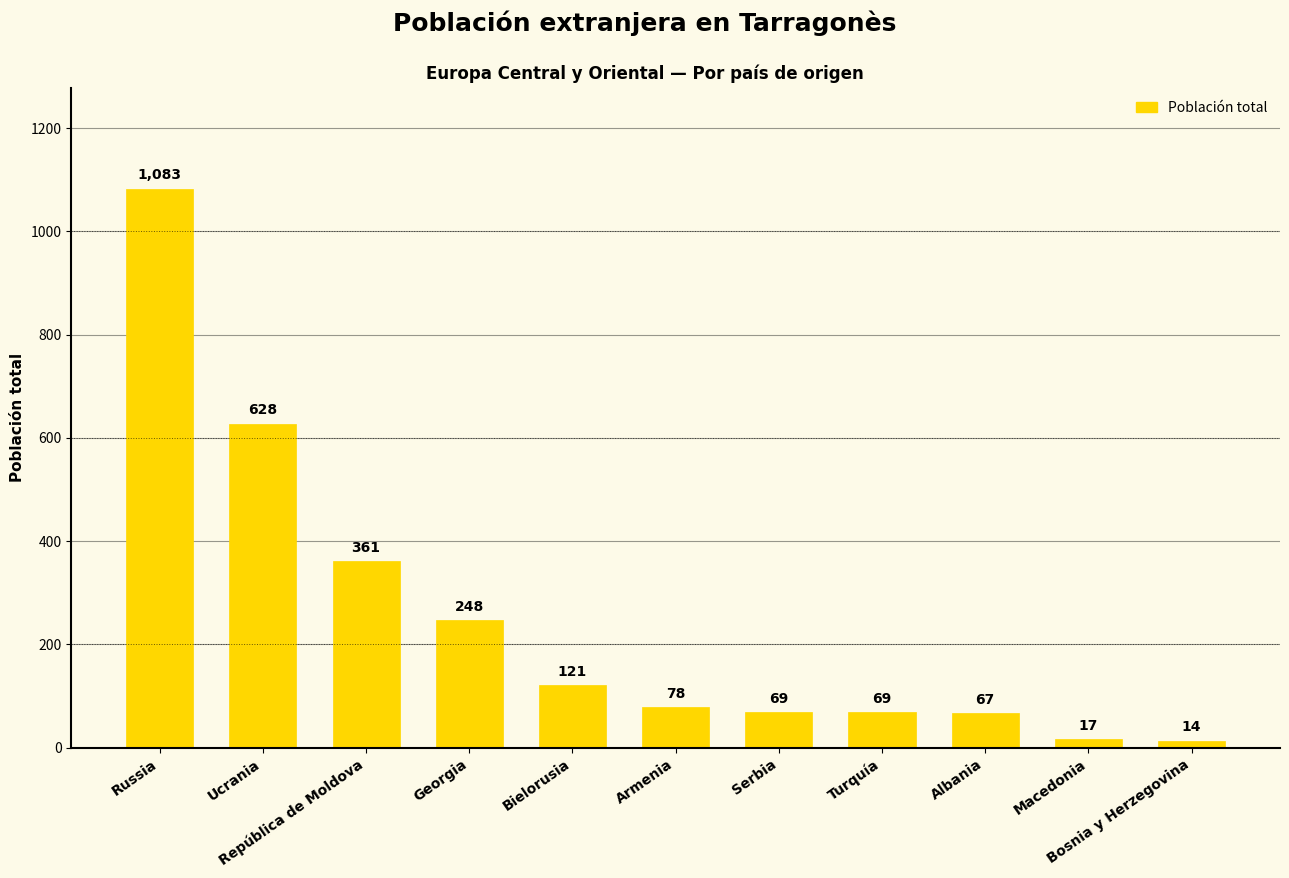

Approximately how many times larger is the value at Russia compared to Georgia?

4.4